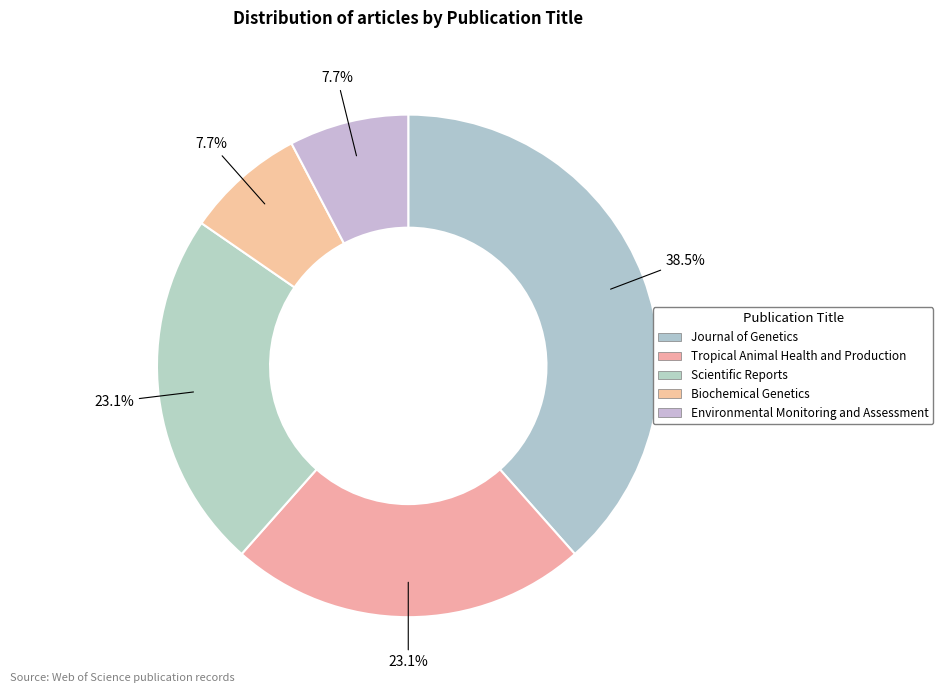

What is the ratio of the value at Environmental Monitoring and Assessment to the value at Tropical Animal Health and Production?

0.3